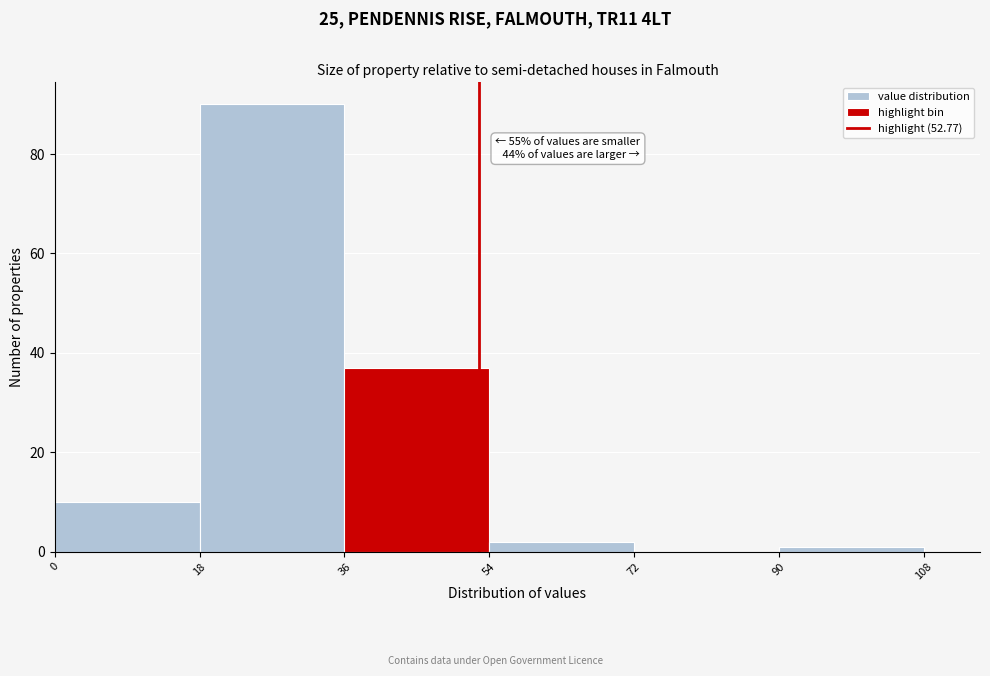

Over which range of the x-axis is the bar tallest?

18 to 36